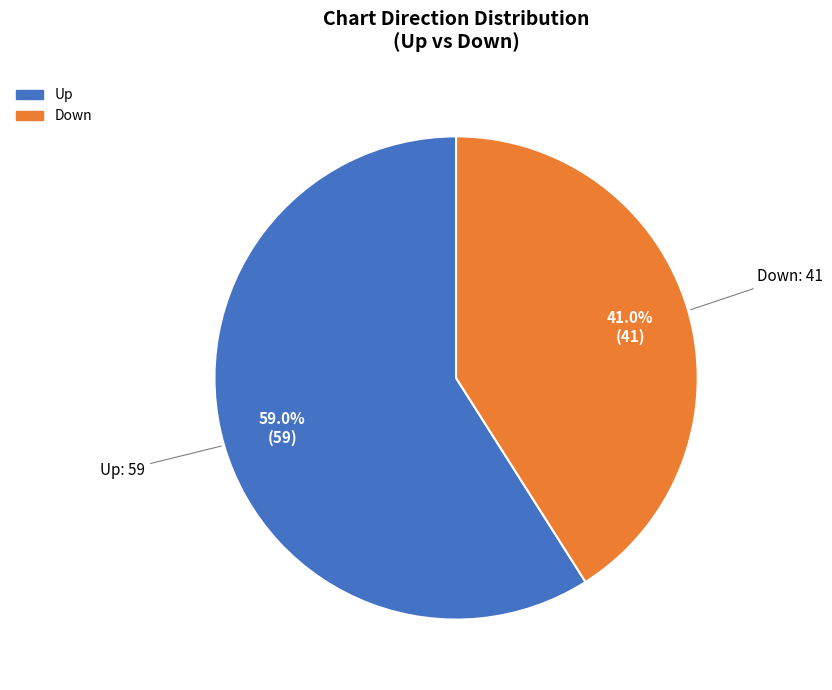

Is there a majority slice in this chart?

Yes